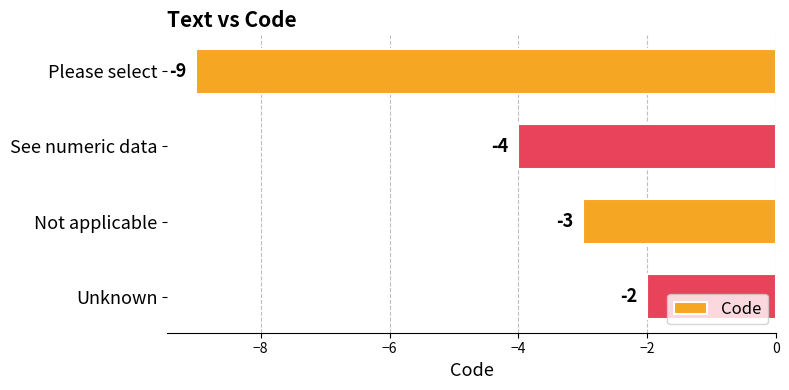

Which label corresponds to the smallest value in the chart?

Please select